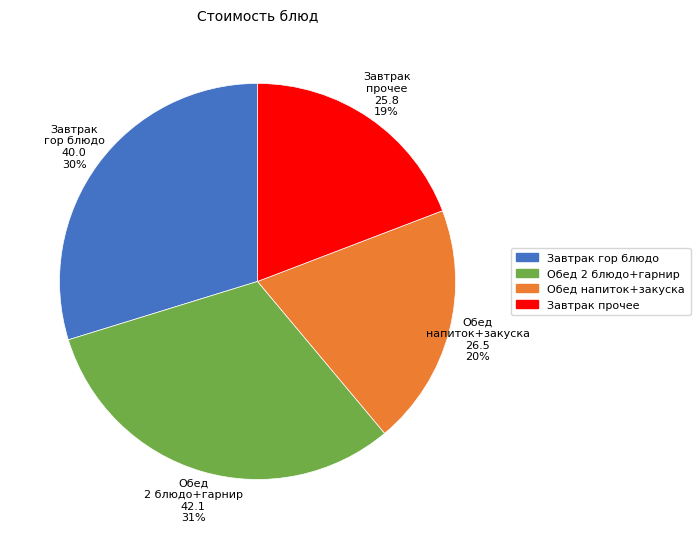

Count the number of slices in the pie.

4